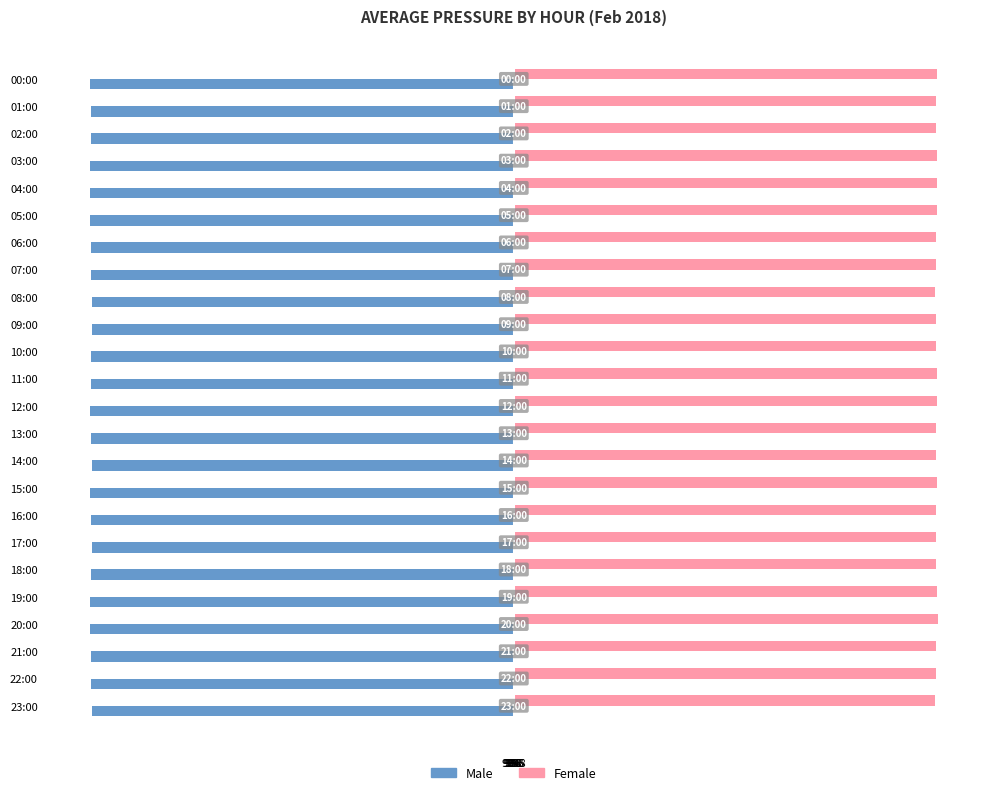

What are all the series names shown in the legend?

Male, Female